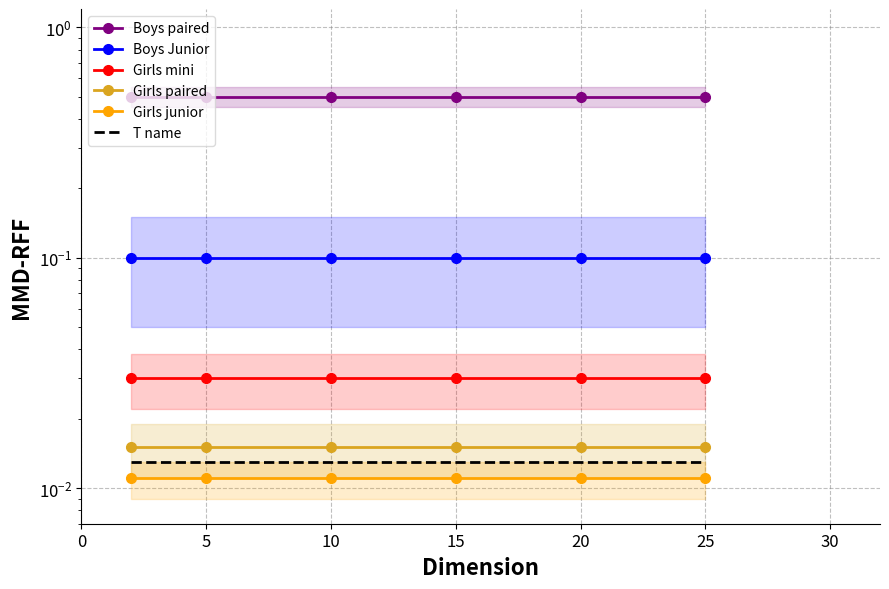

How many distinct data groups are displayed?

6